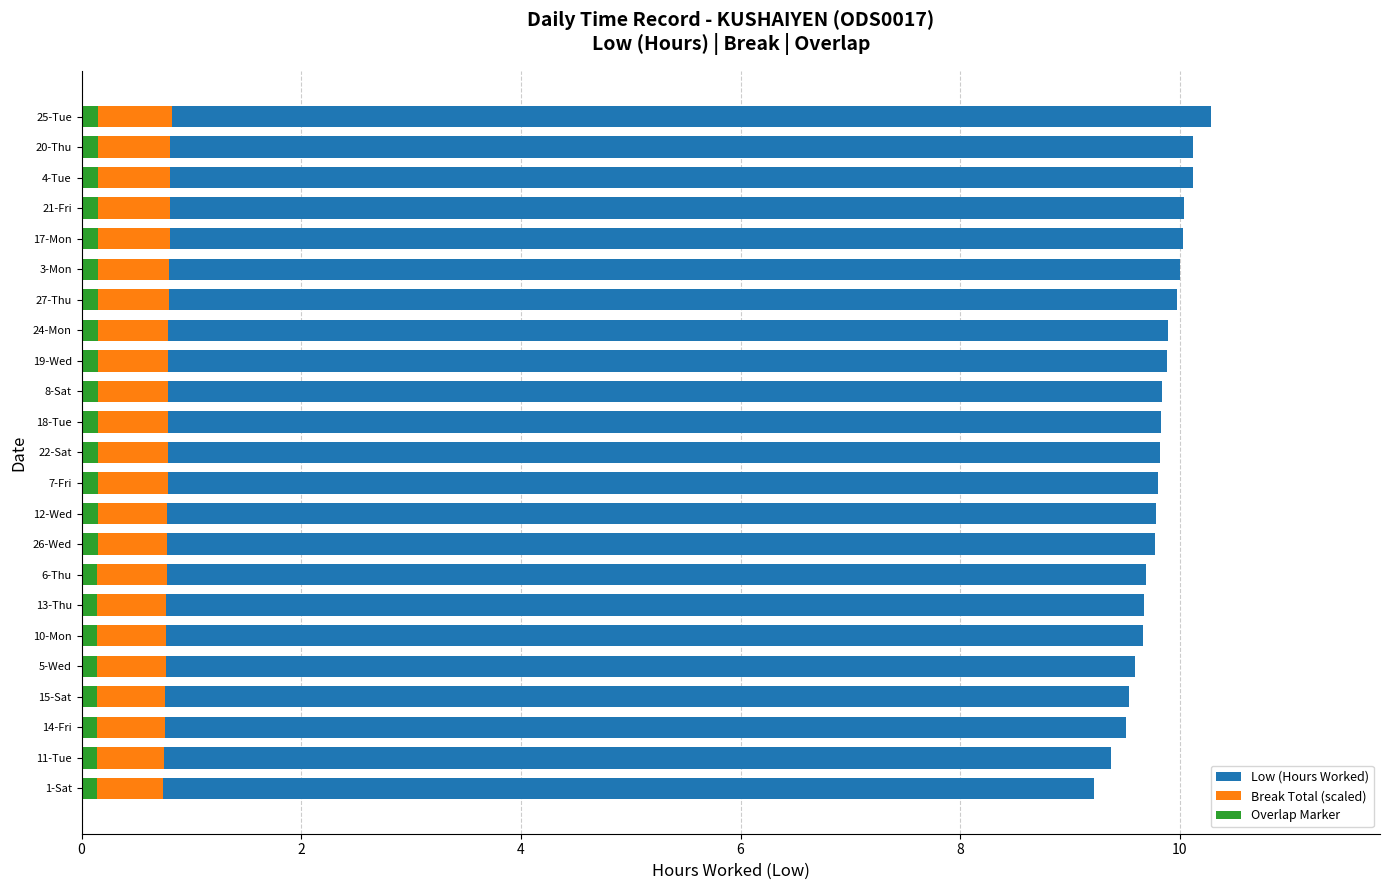

Is the value of Break Total (scaled) at 3-Mon greater than the value of Low (Hours Worked) at 11-Tue?

No